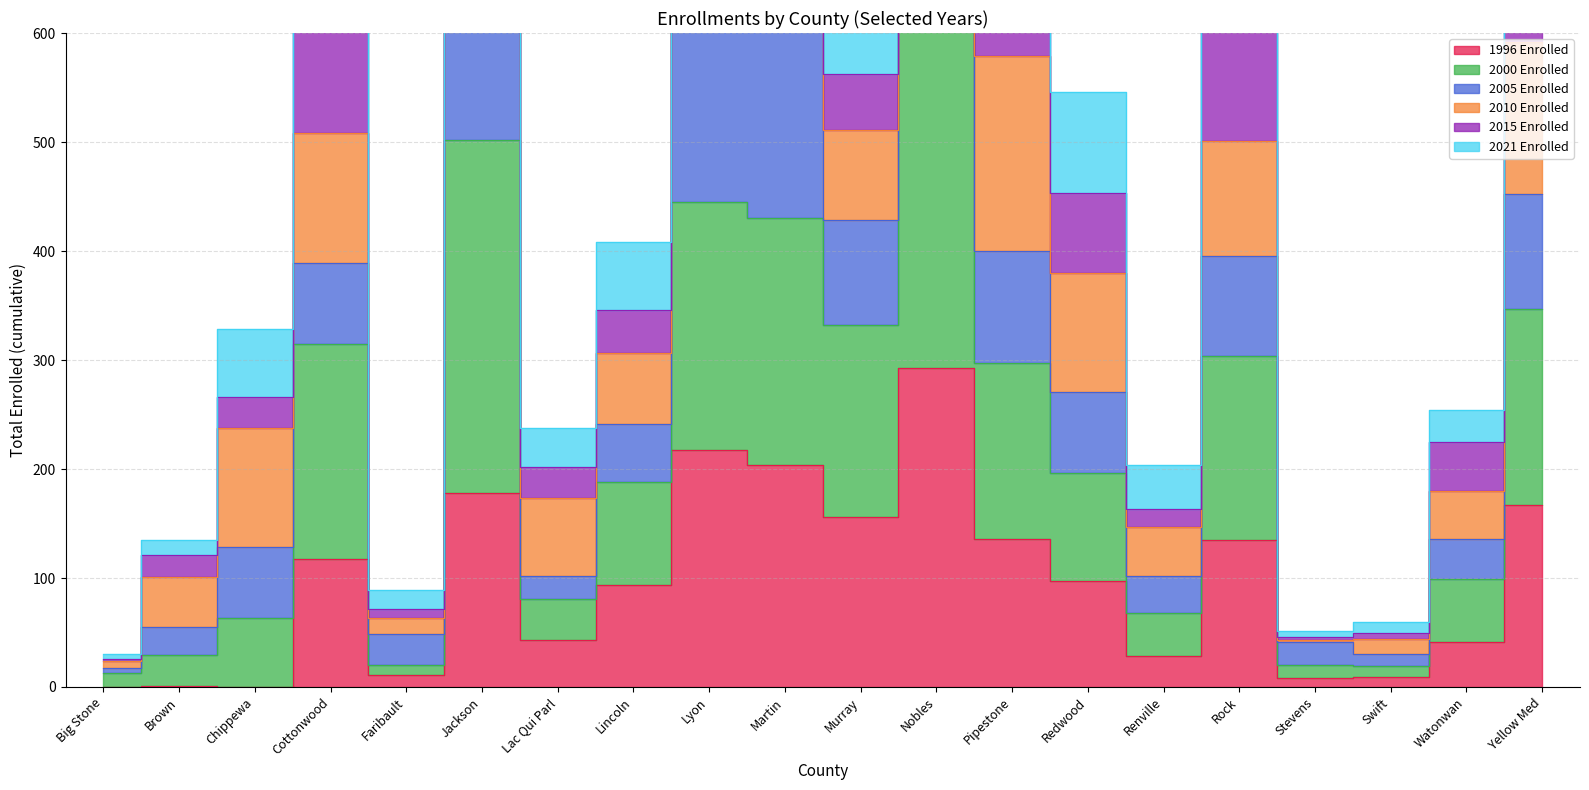

True or false: 1996 Enrolled has a value of 180 at Pipestone.

False